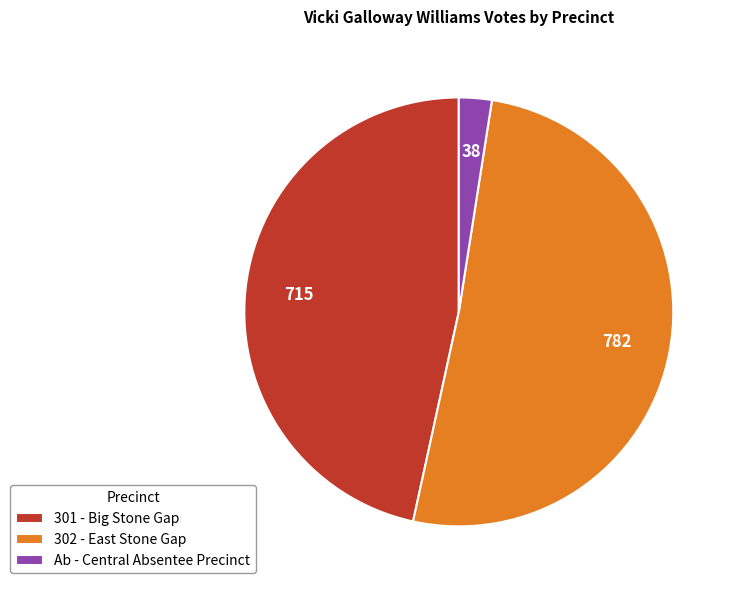

Which slice is the largest?

302 - East Stone Gap